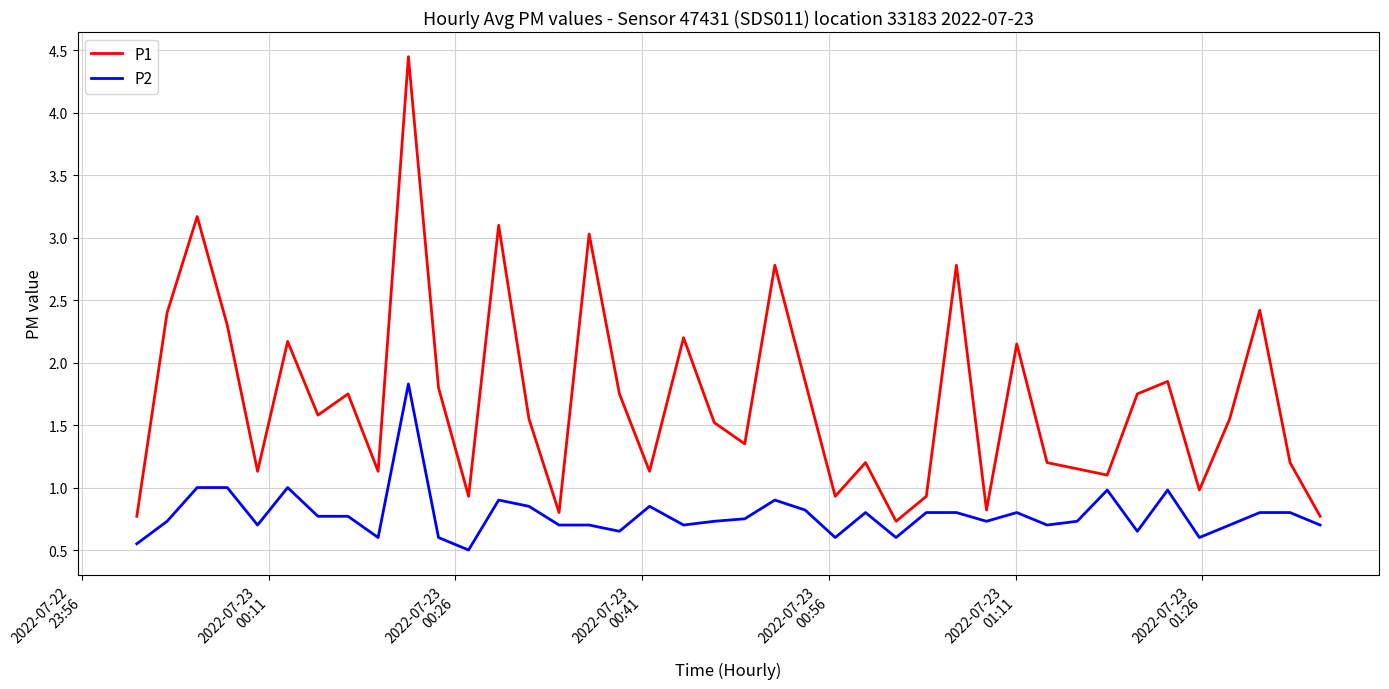

Rank the series by their average value, from highest to lowest.

P1, P2